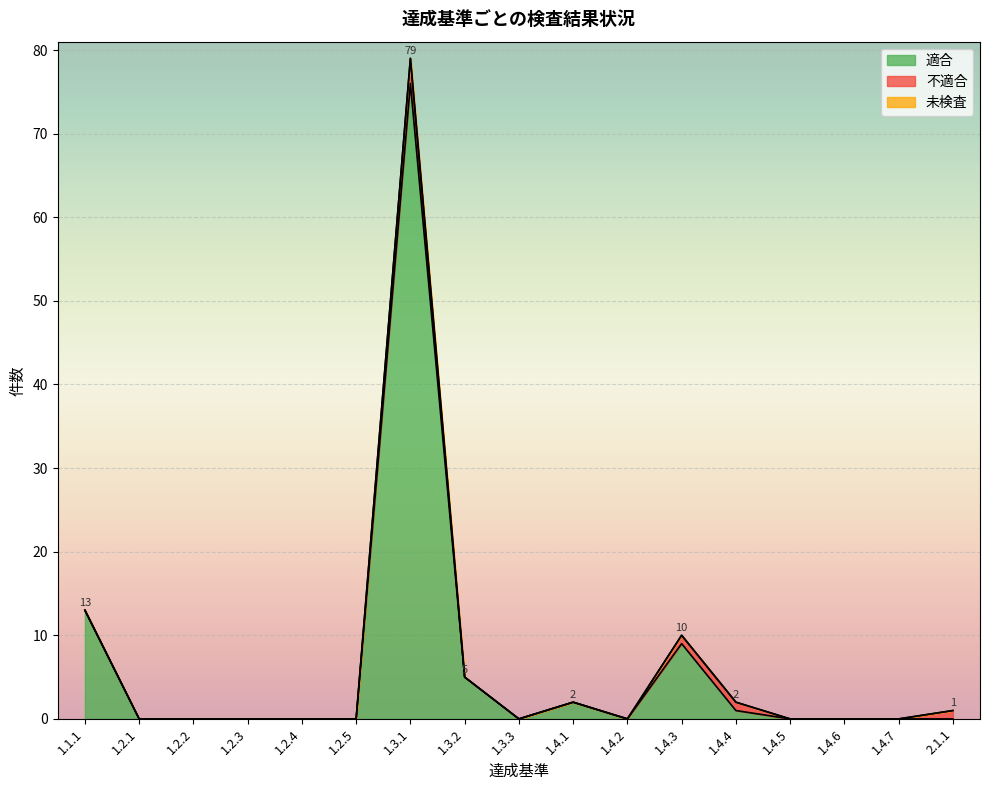

What is the maximum value shown in the chart?

76